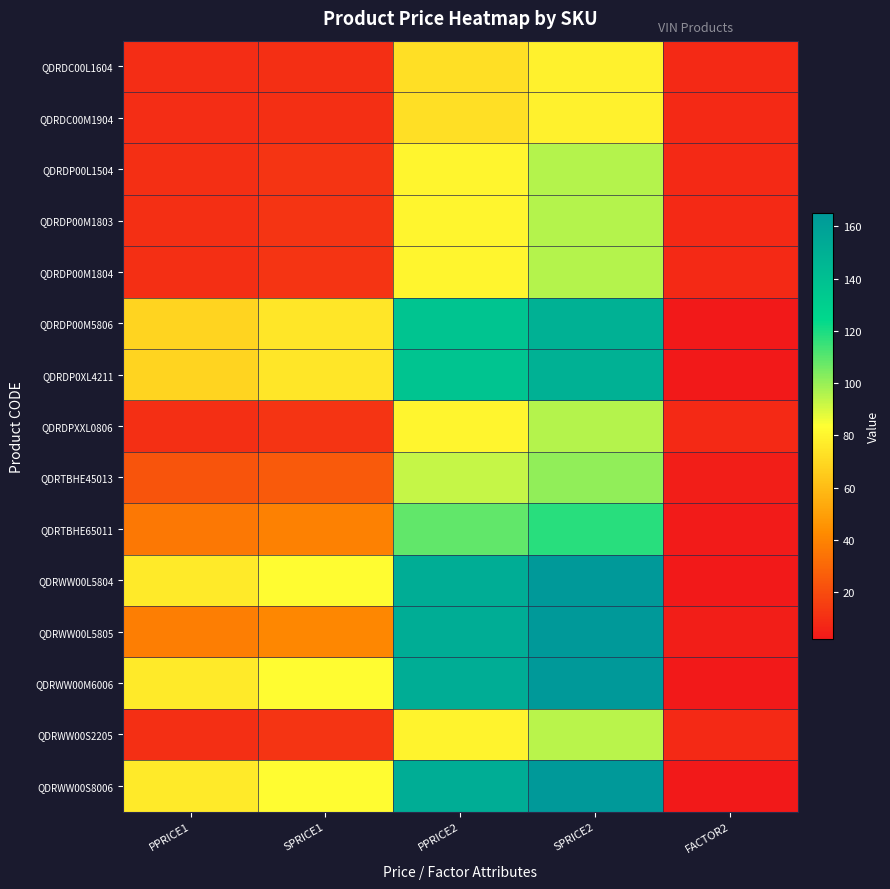

At which category is the sum across all series the highest?

SPRICE2